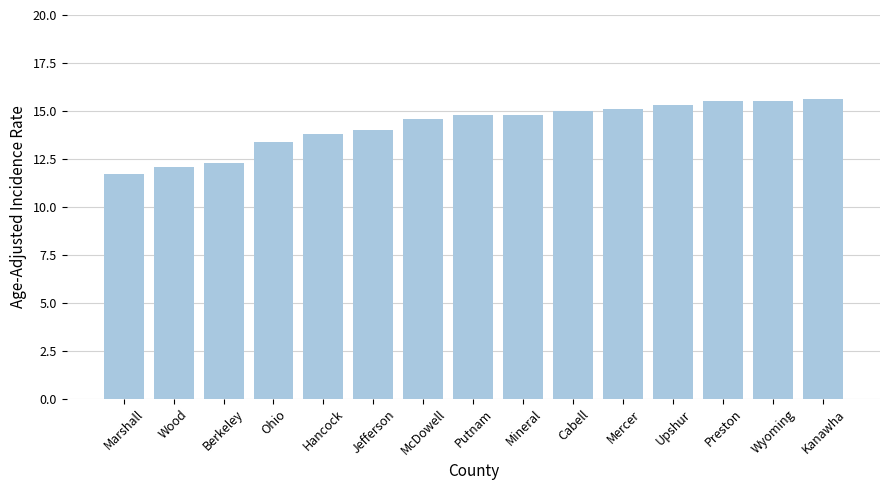

What is the minimum value shown in the chart?

11.7